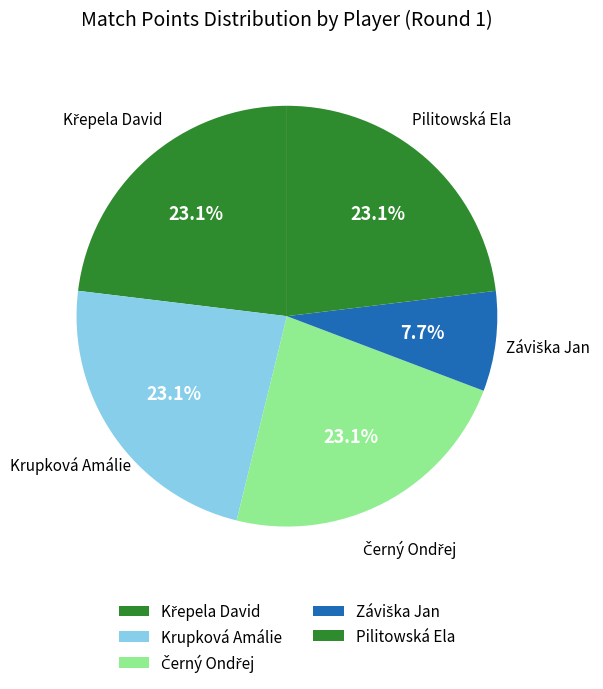

How many slices are in this pie chart?

5